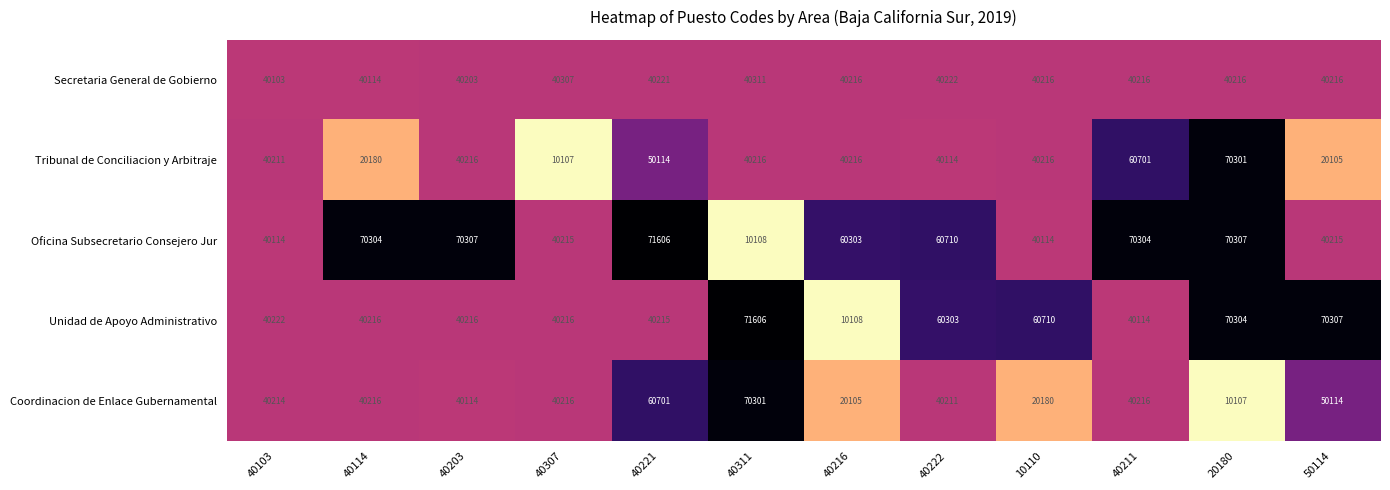

The value of Oficina Subsecretario Consejero Jur at 40221 is 123867. True or false?

False